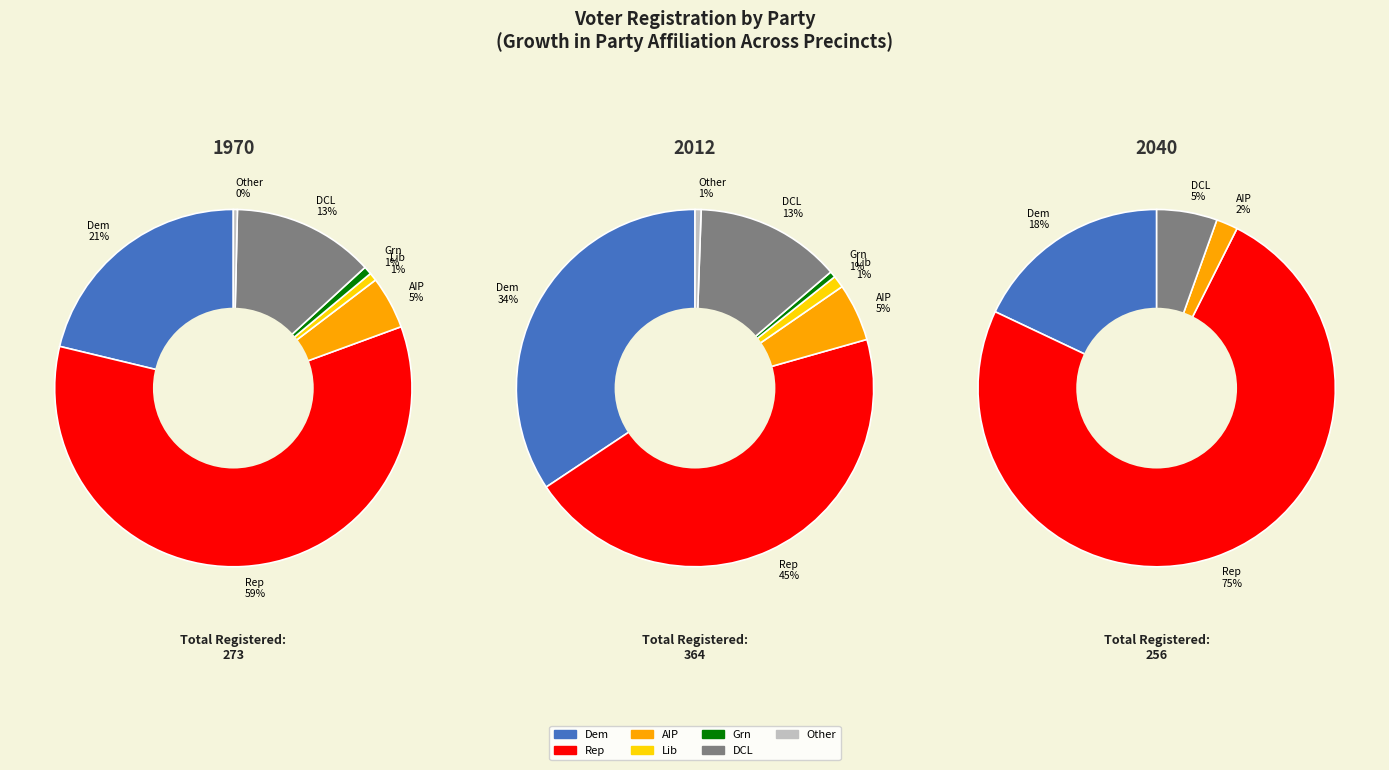

Approximately how many times larger is the value at dcl compared to dem?

0.6